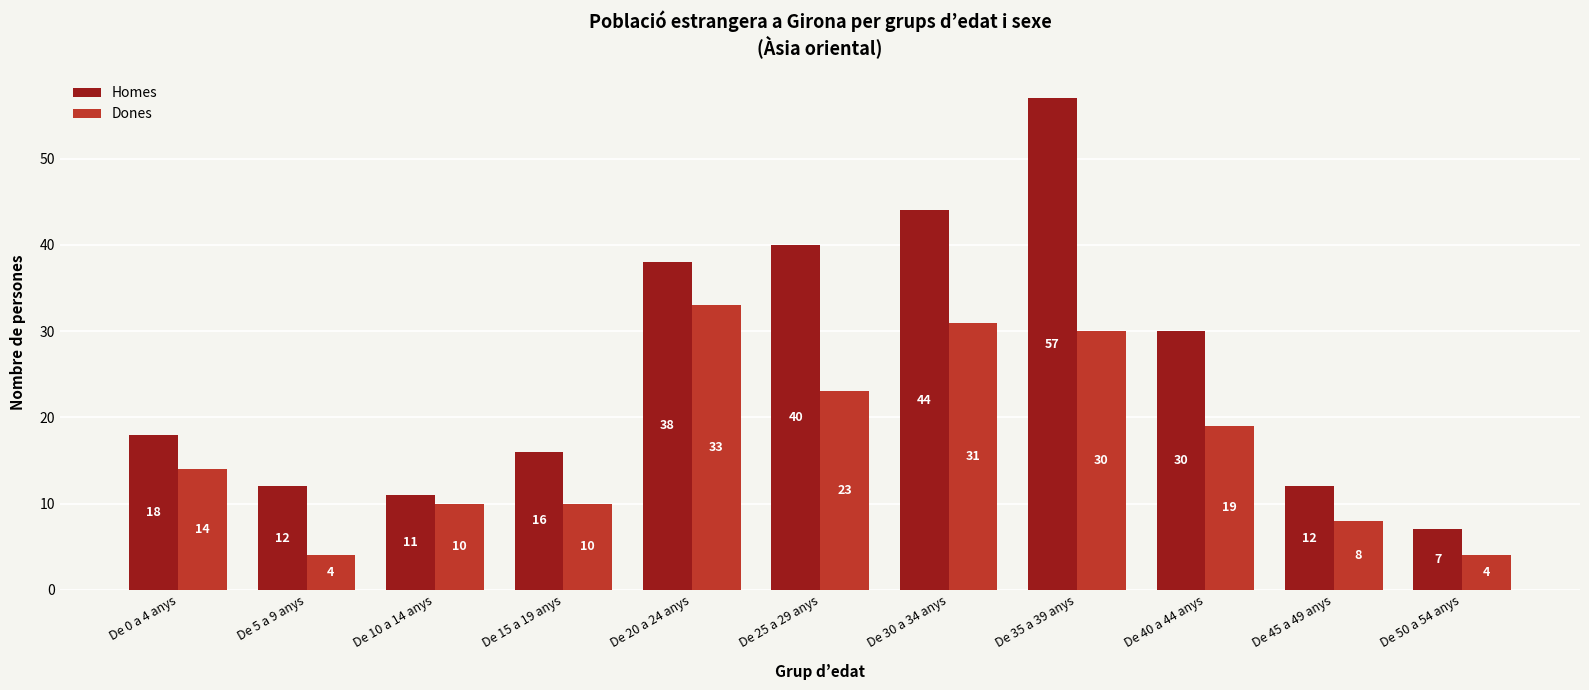

What are all the series names shown in the legend?

Homes, Dones